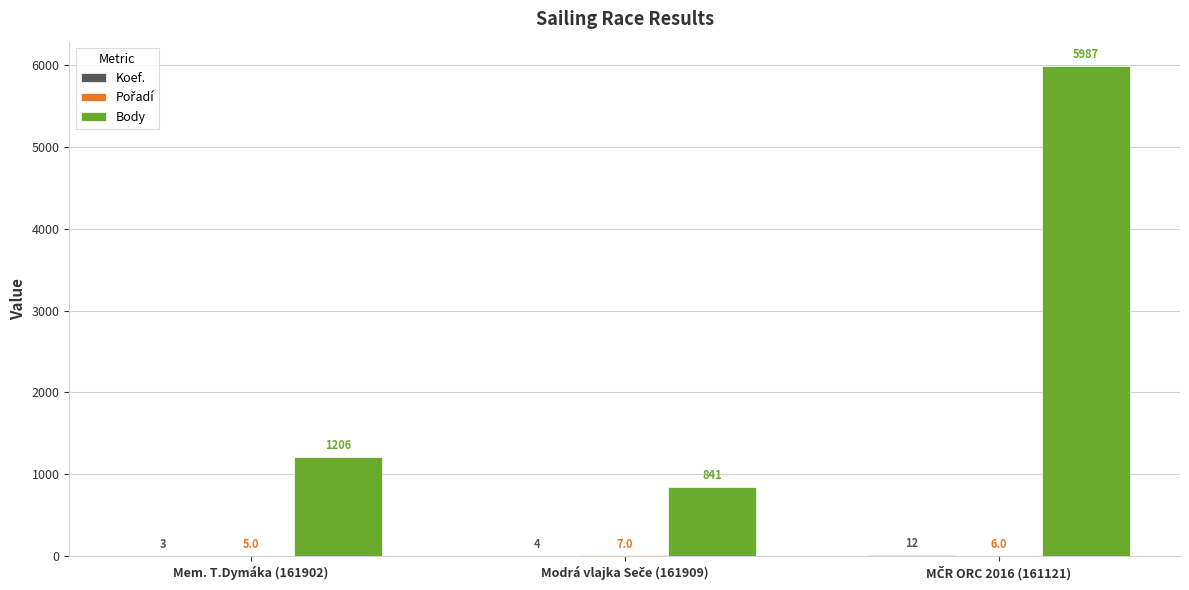

What is the maximum value shown in the chart?

5987